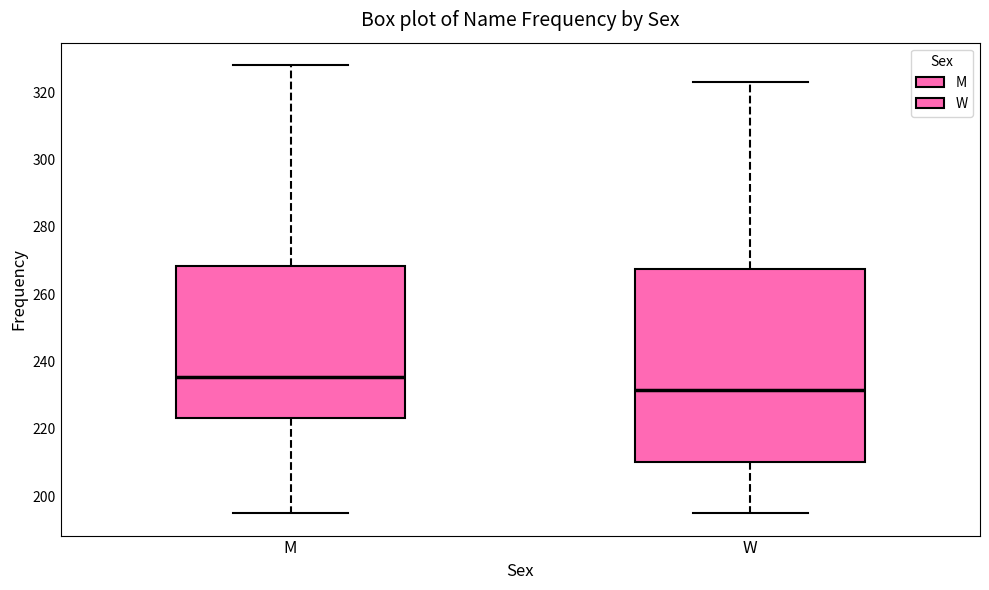

Reading left to right, read every box against the y-axis: the position of its median line, the range the box covers, and the ends of its whiskers. The values are not printed on the chart, so give them approximately, as read against the axis.

M: median 236, box 224 to 268, whiskers 196 to 328
W: median 232, box 210 to 268, whiskers 196 to 324